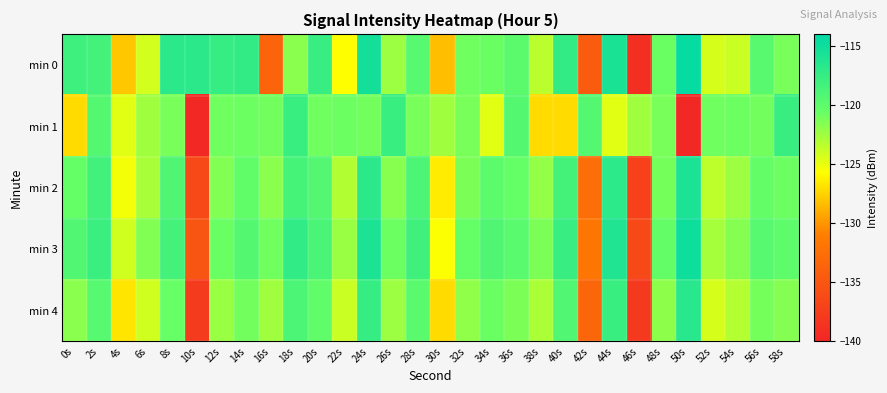

Reading right to left, list all the values displayed in this chart.

min 0: 58s=-121.2	56s=-119.6	54s=-123.9	52s=-124.3	50s=-114.4	48s=-120.7	46s=-139.0	44s=-115.7	42s=-134.5	40s=-117.3	38s=-123.4	36s=-119.9	34s=-120.6	32s=-120.9	30s=-128.2	28s=-119.5	26s=-122.3	24s=-115.3	22s=-125.7	20s=-117.6	18s=-121.8	16s=-133.7	14s=-117.3	12s=-117.5	10s=-116.8	8s=-116.8	6s=-124.2	4s=-127.9	2s=-118.4	0s=-118.0
min 1: 58s=-117.7	56s=-121.0	54s=-120.7	52s=-120.9	50s=-139.8	48s=-121.2	46s=-122.5	44s=-124.7	42s=-119.4	40s=-127.2	38s=-127.2	36s=-119.4	34s=-124.7	32s=-121.2	30s=-122.5	28s=-121.2	26s=-117.7	24s=-121.0	22s=-120.7	20s=-120.9	18s=-117.7	16s=-121.0	14s=-120.7	12s=-120.9	10s=-139.8	8s=-121.2	6s=-122.5	4s=-124.7	2s=-119.4	0s=-127.2
min 2: 58s=-120.8	56s=-120.3	54s=-122.4	52s=-123.5	50s=-115.8	48s=-121.1	46s=-137.2	44s=-116.9	42s=-132.6	40s=-118.4	38s=-122.1	36s=-120.5	34s=-119.9	32s=-121.3	30s=-126.4	28s=-118.9	26s=-121.7	24s=-116.8	22s=-123.1	20s=-119.3	18s=-118.5	16s=-121.8	14s=-120.2	12s=-121.5	10s=-136.4	8s=-119.1	6s=-122.8	4s=-125.3	2s=-118.2	0s=-120.5
min 3: 58s=-120.0	56s=-119.5	54s=-121.6	52s=-122.7	50s=-115.0	48s=-120.3	46s=-136.4	44s=-116.1	42s=-131.8	40s=-117.6	38s=-121.3	36s=-119.7	34s=-119.1	32s=-120.4	30s=-125.6	28s=-118.1	26s=-120.8	24s=-115.9	22s=-122.3	20s=-118.7	18s=-117.2	16s=-120.9	14s=-119.4	12s=-120.7	10s=-135.2	8s=-118.3	6s=-121.5	4s=-124.1	2s=-117.8	0s=-119.2
min 4: 58s=-121.6	56s=-121.1	54s=-123.2	52s=-124.3	50s=-116.6	48s=-121.9	46s=-138.0	44s=-117.7	42s=-133.4	40s=-119.2	38s=-122.9	36s=-121.3	34s=-120.7	32s=-122.0	30s=-127.2	28s=-119.7	26s=-122.4	24s=-117.5	22s=-123.9	20s=-120.1	18s=-118.9	16s=-122.5	14s=-121.0	12s=-122.3	10s=-137.8	8s=-120.6	6s=-124.1	4s=-126.7	2s=-119.5	0s=-121.8